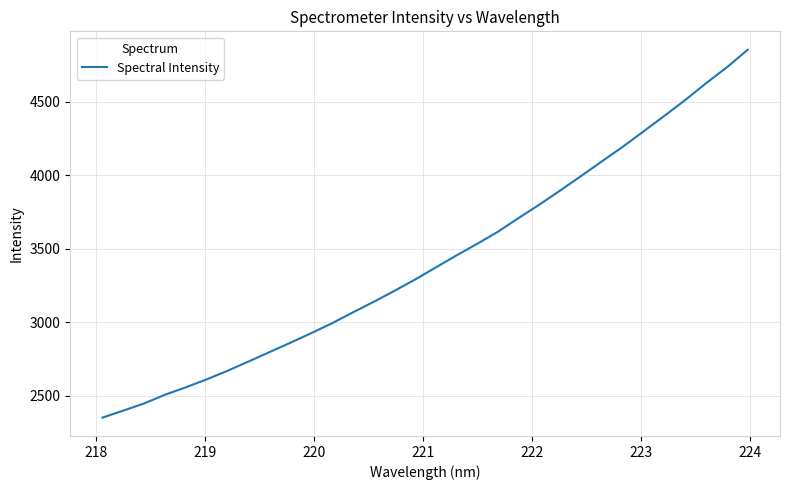

What is the minimum value shown in the chart?

2352.0